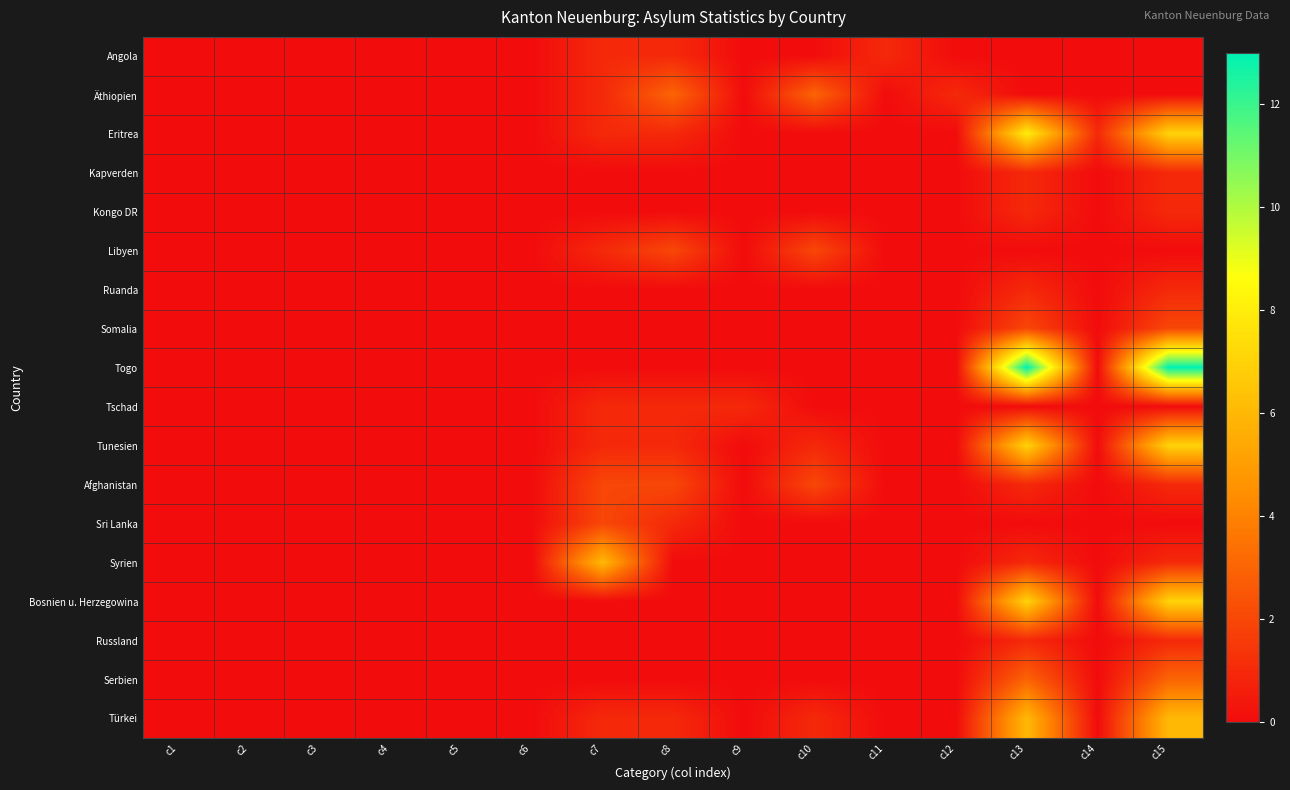

Reading left to right, transcribe all the data shown in this chart.

Angola: c1=0	c2=0	c3=0	c4=0	c5=0	c6=0	c7=1	c8=1	c9=0	c10=0	c11=1	c12=0	c13=0	c14=0	c15=0
Äthiopien: c1=0	c2=0	c3=0	c4=0	c5=0	c6=0	c7=1	c8=3	c9=0	c10=3	c11=0	c12=1	c13=0	c14=0	c15=0
Eritrea: c1=0	c2=0	c3=0	c4=0	c5=0	c6=0	c7=1	c8=1	c9=0	c10=0	c11=0	c12=0	c13=8	c14=1	c15=7
Kapverden: c1=0	c2=0	c3=0	c4=0	c5=0	c6=0	c7=0	c8=0	c9=0	c10=0	c11=0	c12=0	c13=1	c14=0	c15=1
Kongo DR: c1=0	c2=0	c3=0	c4=0	c5=0	c6=0	c7=0	c8=0	c9=0	c10=0	c11=0	c12=0	c13=1	c14=0	c15=1
Libyen: c1=0	c2=0	c3=0	c4=0	c5=0	c6=0	c7=1	c8=2	c9=0	c10=2	c11=0	c12=0	c13=0	c14=0	c15=0
Ruanda: c1=0	c2=0	c3=0	c4=0	c5=0	c6=0	c7=0	c8=0	c9=0	c10=0	c11=0	c12=0	c13=1	c14=0	c15=1
Somalia: c1=0	c2=0	c3=0	c4=0	c5=0	c6=0	c7=0	c8=0	c9=0	c10=0	c11=0	c12=0	c13=2	c14=0	c15=2
Togo: c1=0	c2=0	c3=0	c4=0	c5=0	c6=0	c7=0	c8=0	c9=0	c10=0	c11=0	c12=0	c13=13	c14=0	c15=13
Tschad: c1=0	c2=0	c3=0	c4=0	c5=0	c6=0	c7=1	c8=1	c9=1	c10=0	c11=0	c12=0	c13=0	c14=0	c15=0
Tunesien: c1=0	c2=0	c3=0	c4=0	c5=0	c6=0	c7=1	c8=1	c9=0	c10=1	c11=0	c12=0	c13=7	c14=0	c15=7
Afghanistan: c1=0	c2=0	c3=0	c4=0	c5=0	c6=0	c7=2	c8=2	c9=0	c10=2	c11=0	c12=0	c13=1	c14=0	c15=1
Sri Lanka: c1=0	c2=0	c3=0	c4=0	c5=0	c6=0	c7=2	c8=1	c9=0	c10=0	c11=0	c12=0	c13=0	c14=0	c15=0
Syrien: c1=0	c2=0	c3=0	c4=0	c5=0	c6=0	c7=6	c8=0	c9=0	c10=0	c11=0	c12=0	c13=1	c14=0	c15=1
Bosnien u. Herzegowina: c1=0	c2=0	c3=0	c4=0	c5=0	c6=0	c7=0	c8=0	c9=0	c10=0	c11=0	c12=0	c13=7	c14=0	c15=7
Russland: c1=0	c2=0	c3=0	c4=0	c5=0	c6=0	c7=0	c8=0	c9=0	c10=0	c11=0	c12=0	c13=1	c14=0	c15=1
Serbien: c1=0	c2=0	c3=0	c4=0	c5=0	c6=0	c7=0	c8=0	c9=0	c10=0	c11=0	c12=0	c13=3	c14=0	c15=3
Türkei: c1=0	c2=0	c3=0	c4=0	c5=0	c6=0	c7=1	c8=1	c9=0	c10=1	c11=0	c12=0	c13=6	c14=0	c15=6